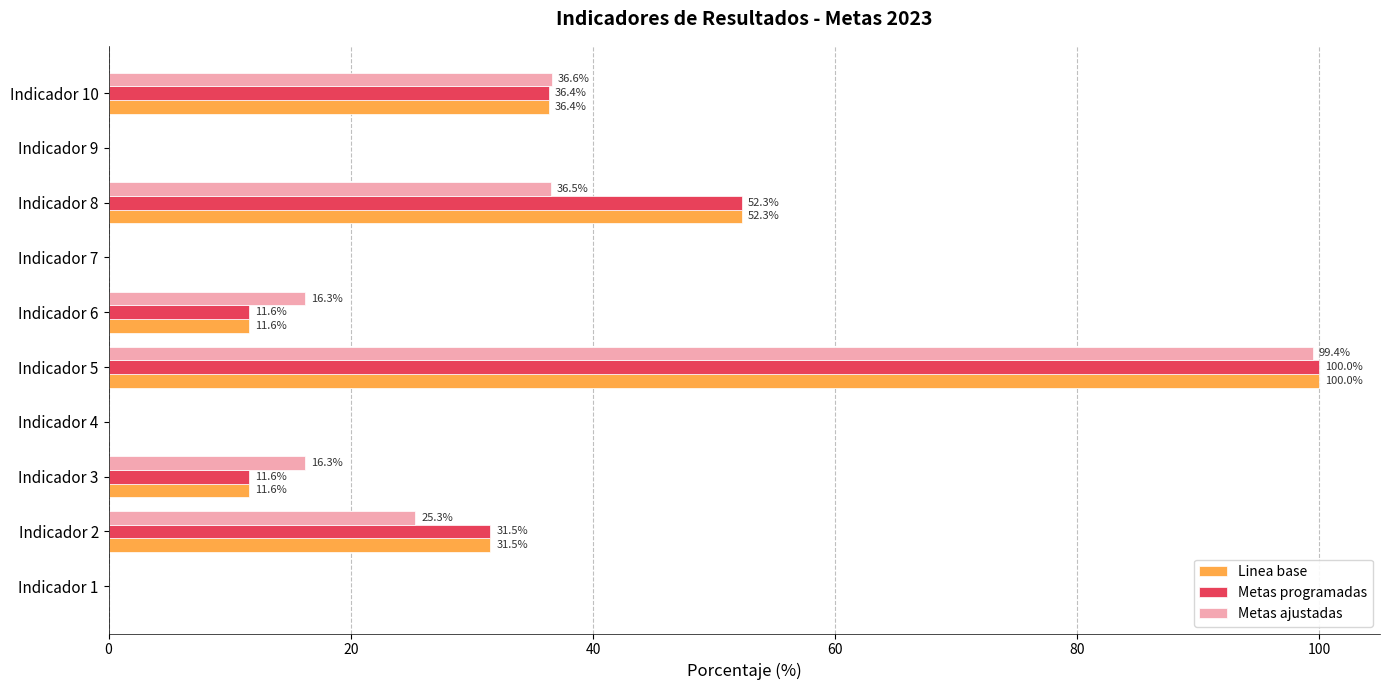

True or false: Metas ajustadas has a value of 0.0 at Indicador 4.

True